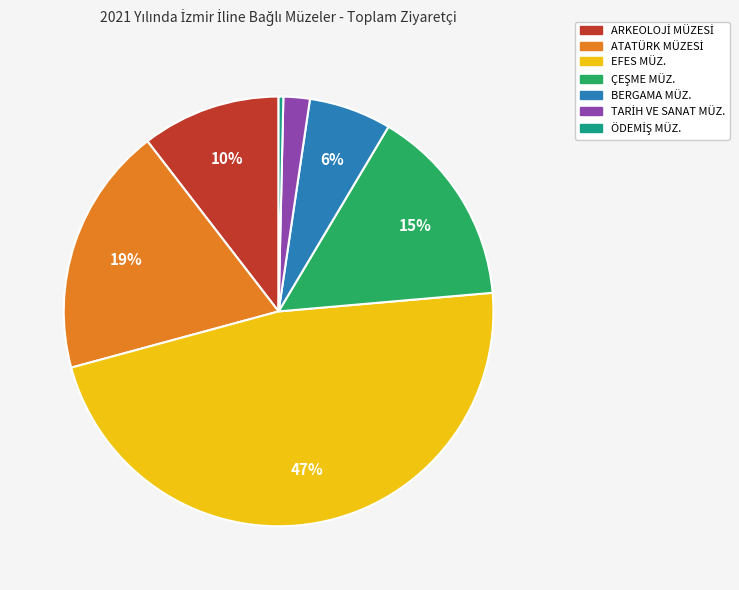

True or false: BERGAMA MÜZ. accounts for 6% of the total.

True